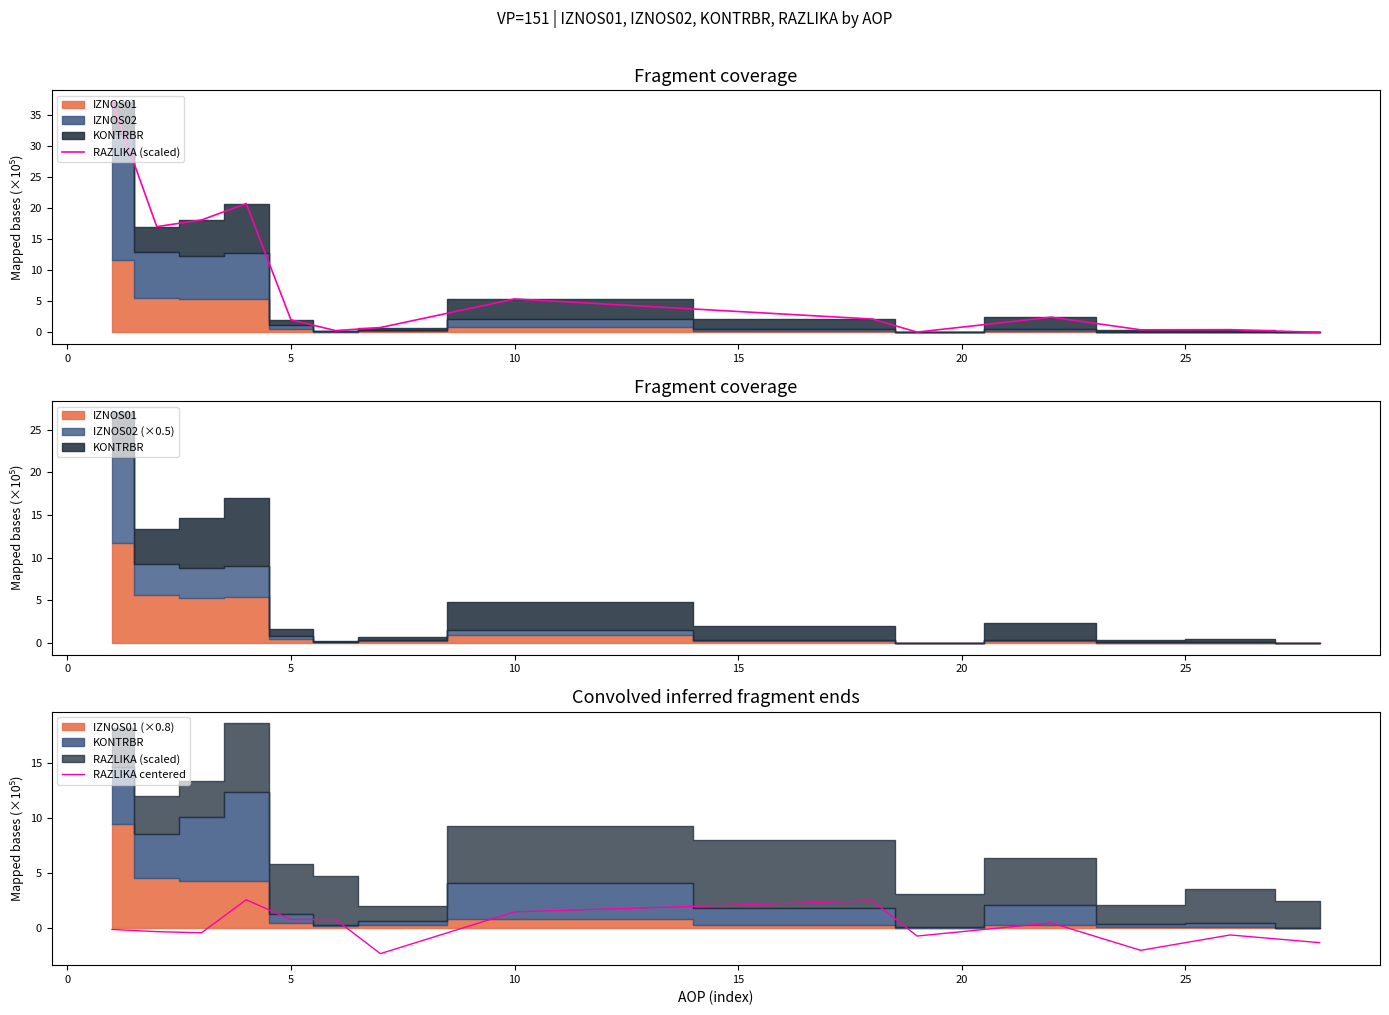

What is the maximum value shown in the chart?

37.1